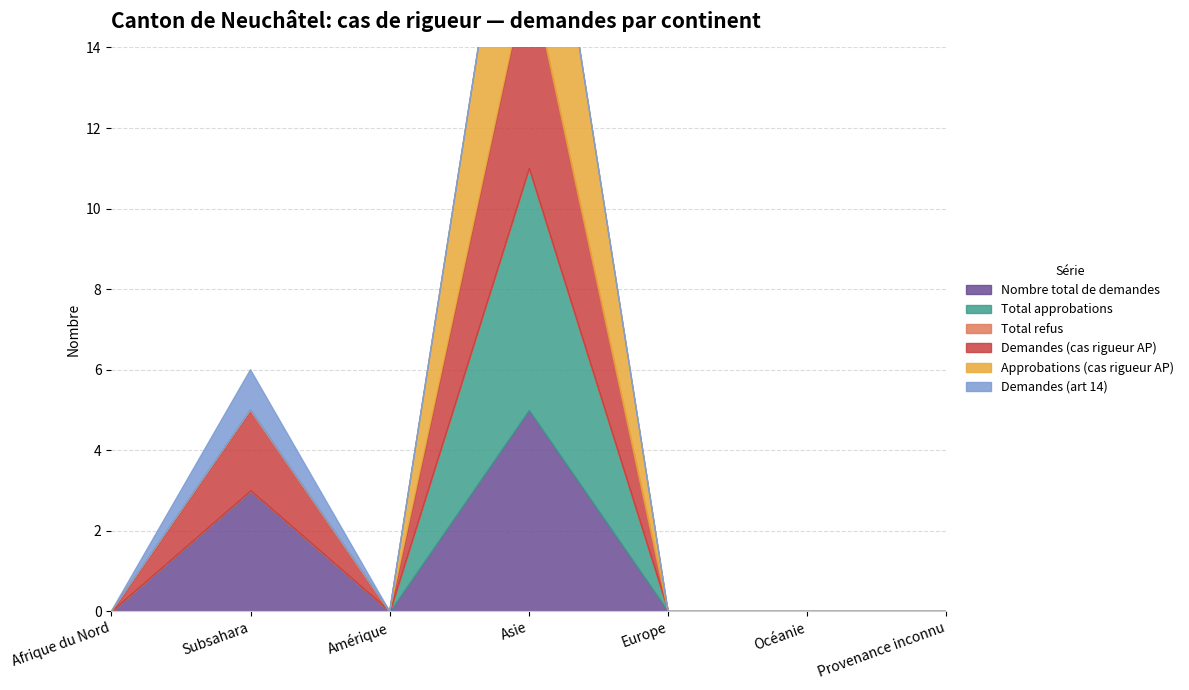

Where is the first local maximum for Total approbations?

Asie